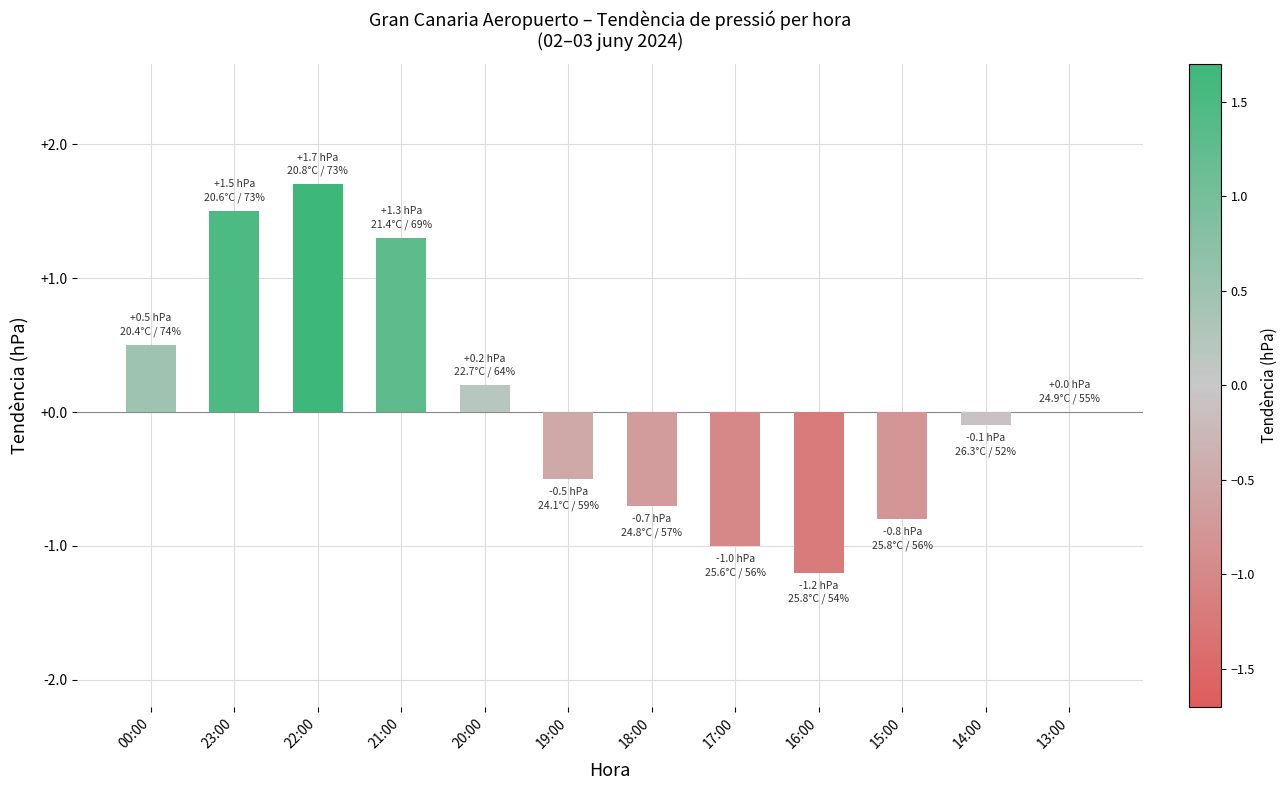

What is the greatest value displayed?

1.7